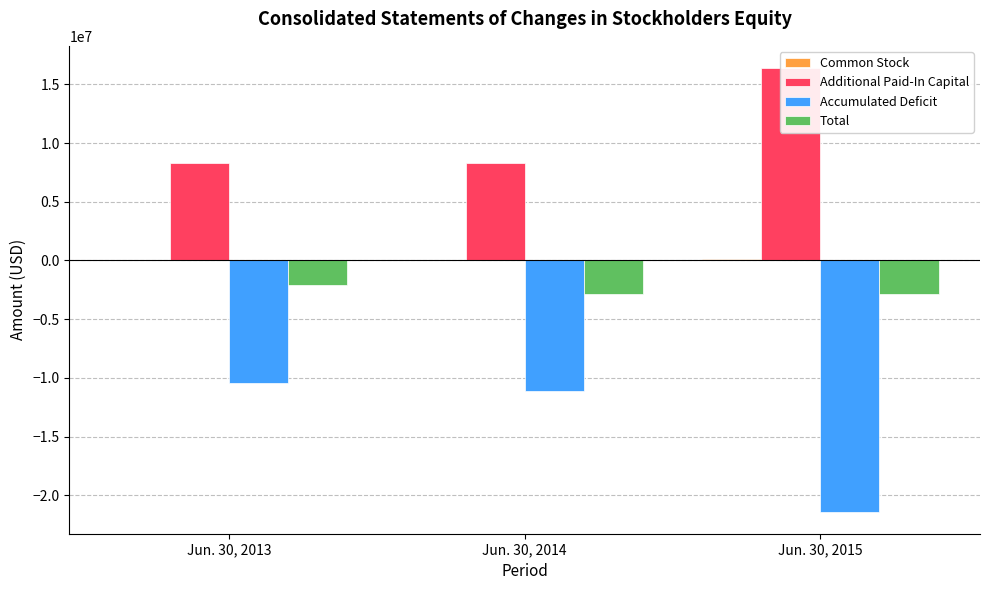

Does the chart contain stacked bars?

No